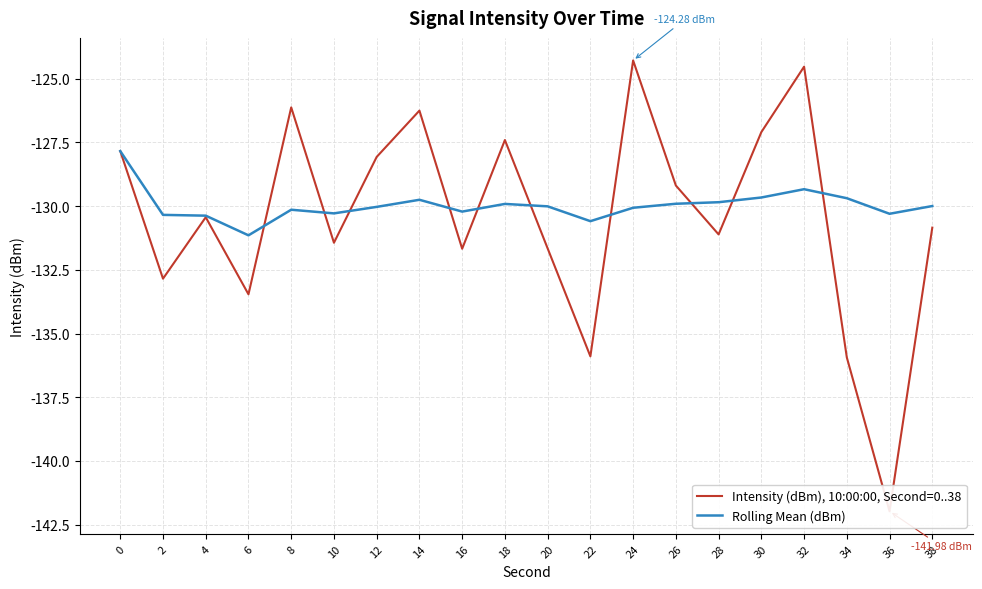

Where is the first local minimum for Intensity (dBm), 10:00:00, Second=0..38?

2